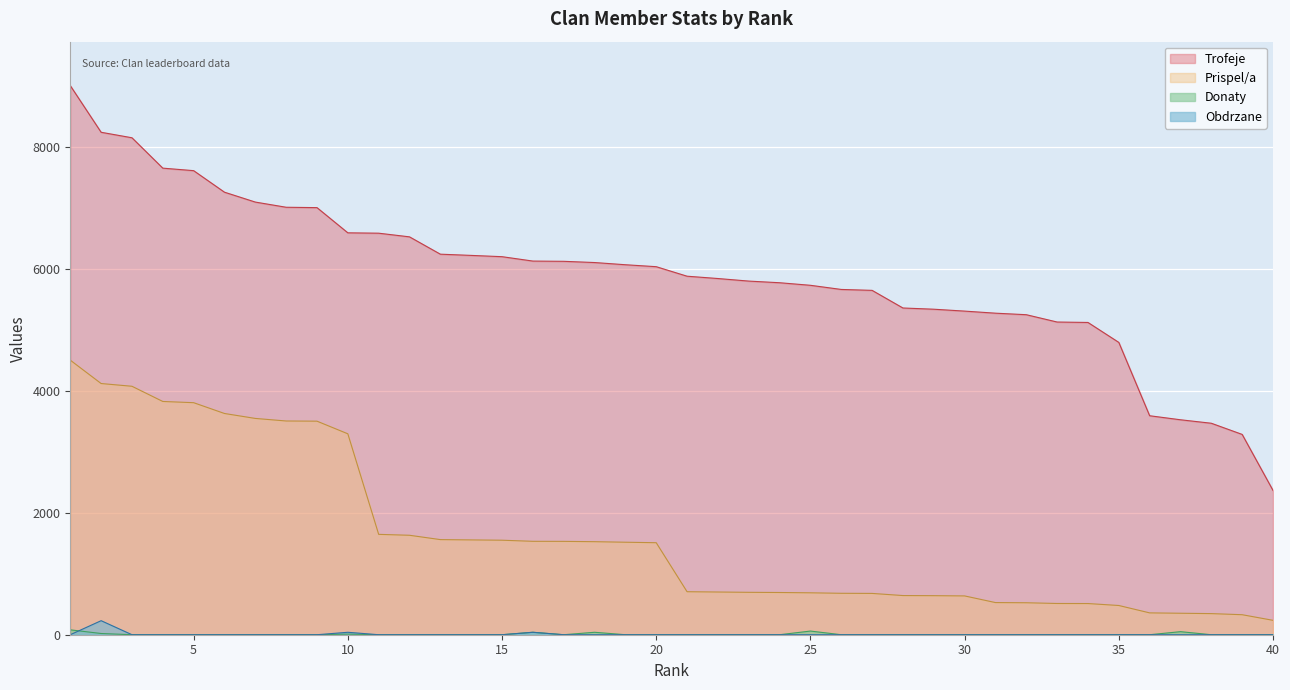

What is the difference between the highest and lowest values at 31?

5270